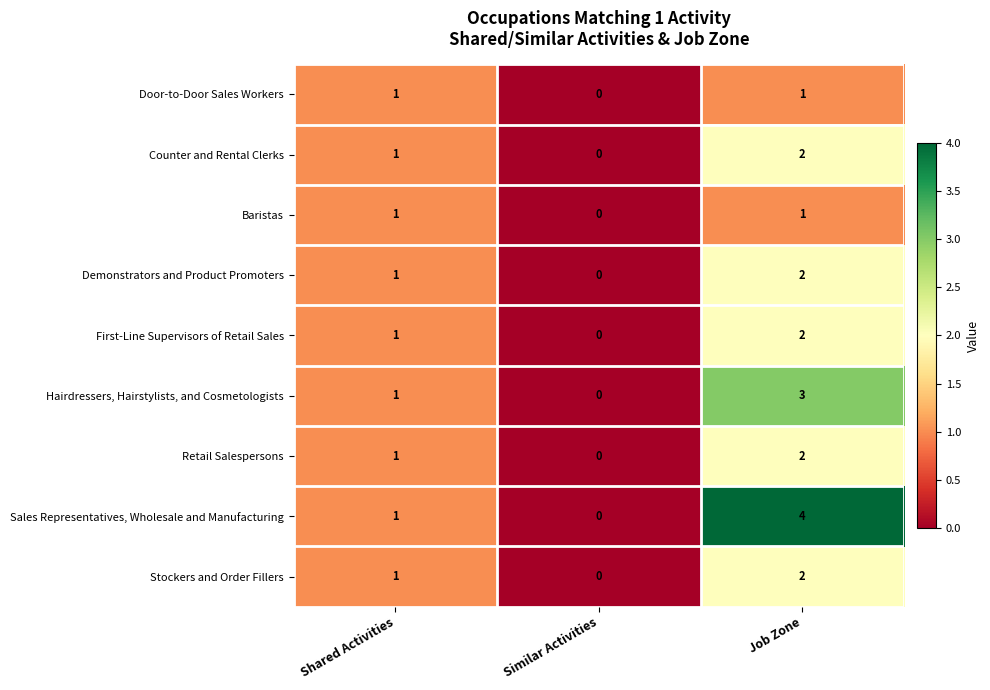

At which category is the sum across all series the highest?

Job Zone